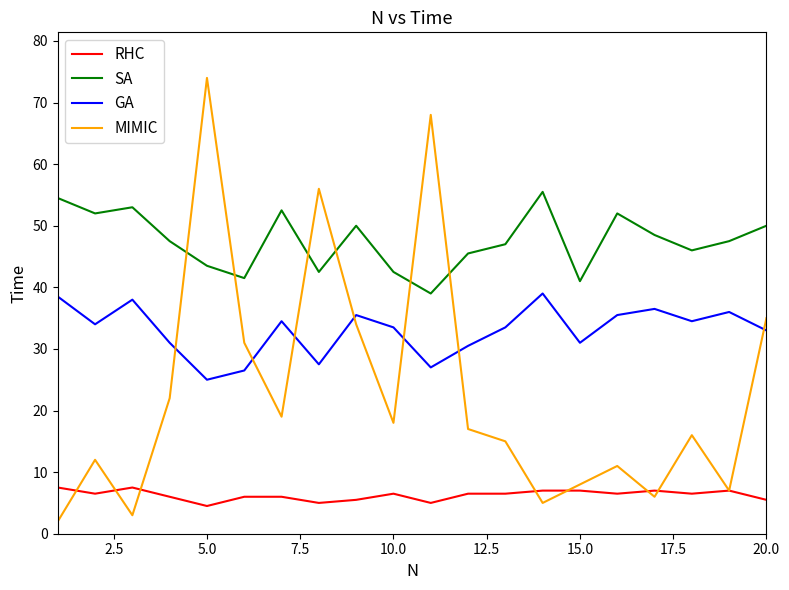

Which series has the largest range (max minus min)?

MIMIC